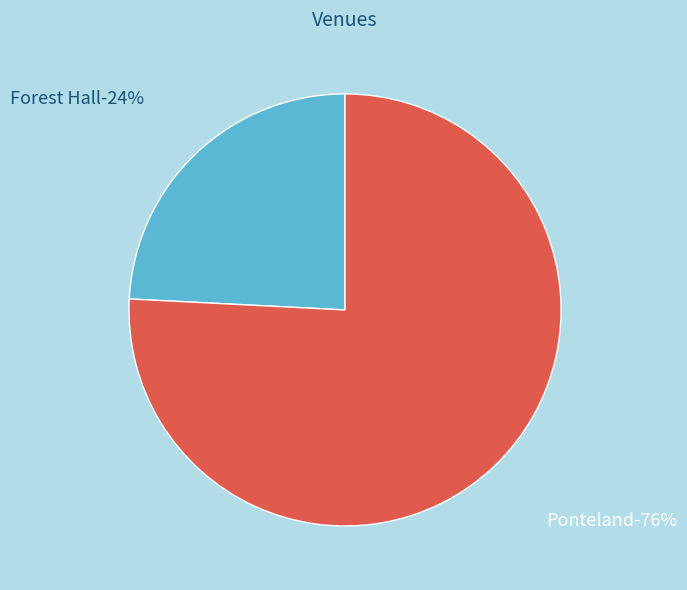

Which category has the smallest portion of the pie?

Forest Hall